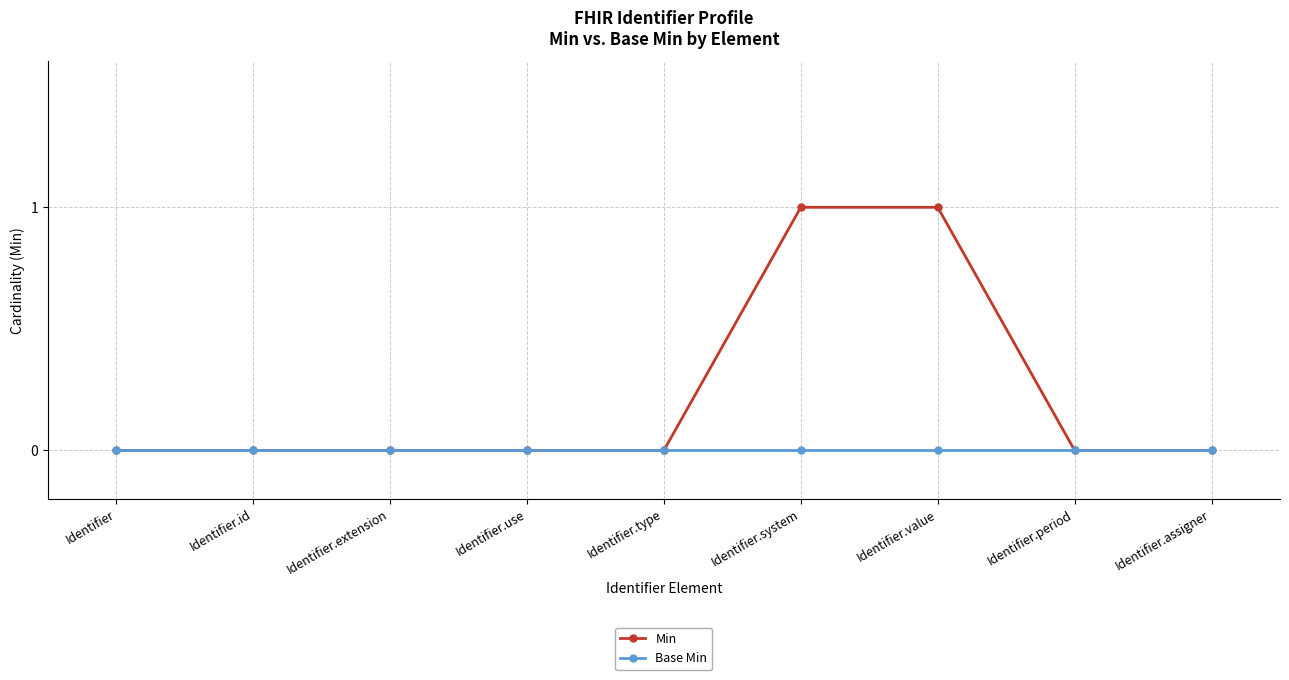

Reading left to right, transcribe all the data shown in this chart.

Min: 0	0	0	0	0	1	1	0	0
Base Min: 0	0	0	0	0	0	0	0	0